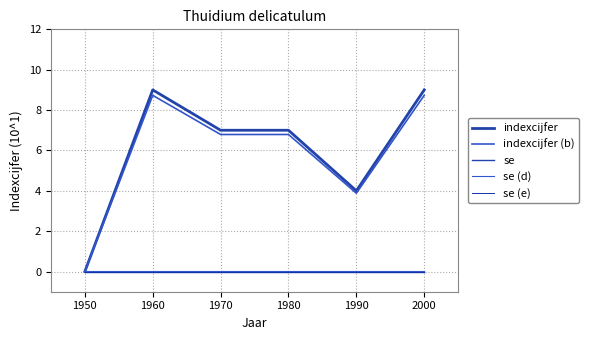

Does the chart display data point markers on the line(s)?

No